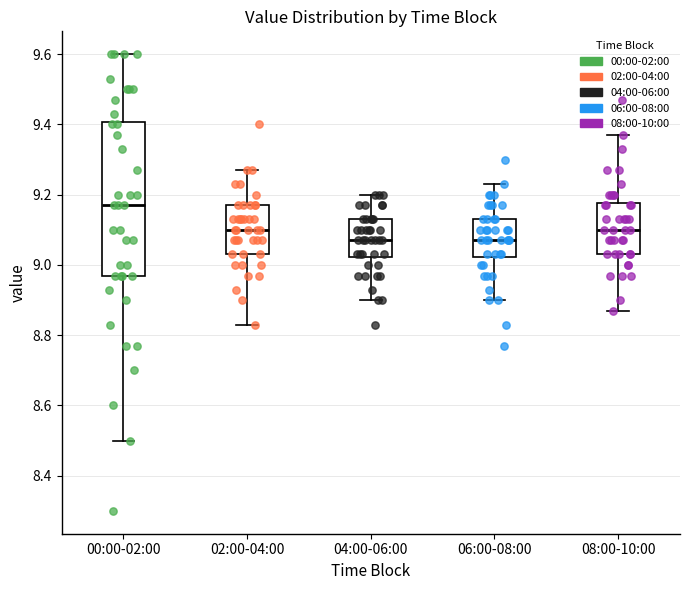

Which box is the tallest, from its lower edge to its upper edge?

00:00-02:00